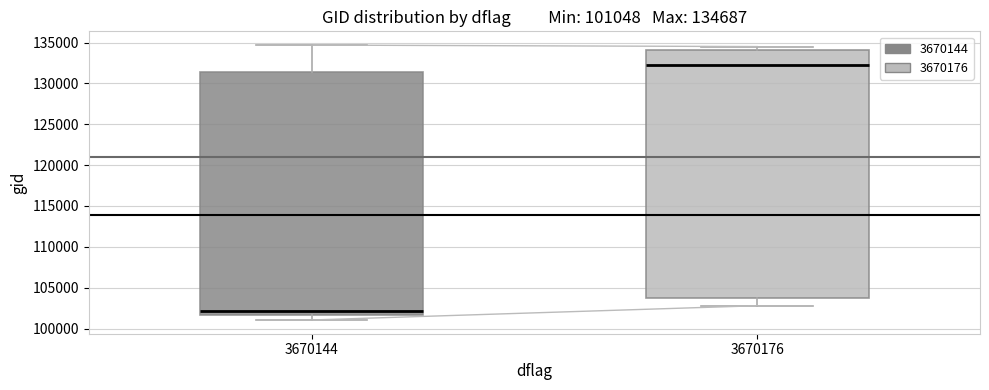

Which box is the tallest, from its lower edge to its upper edge?

3670176